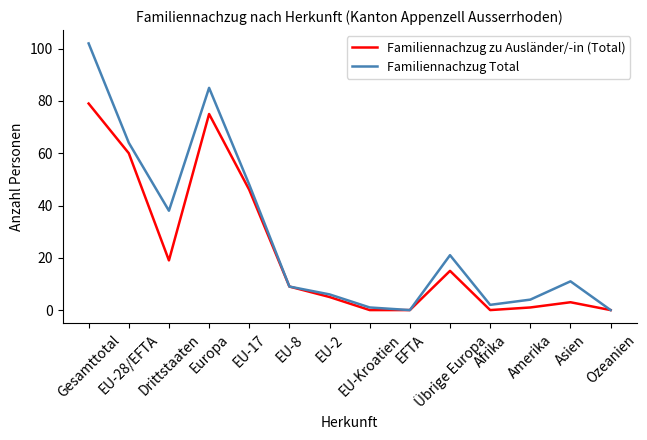

What is the maximum value shown in the chart?

102